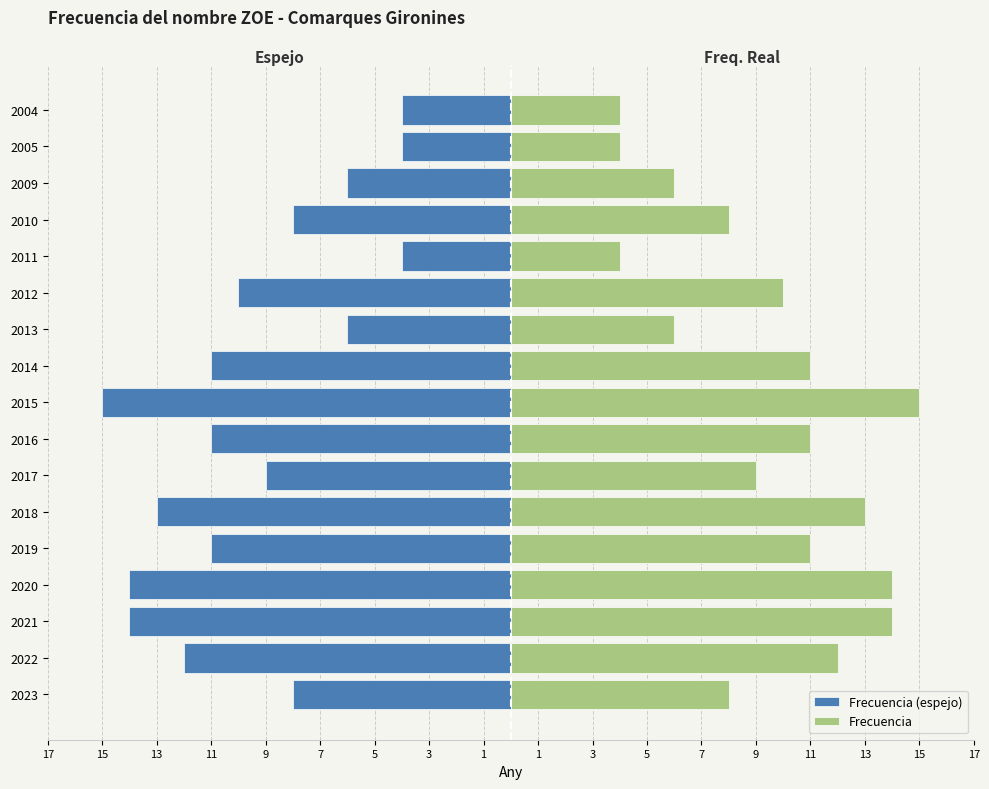

At how many categories does at least one series exceed 12?

4